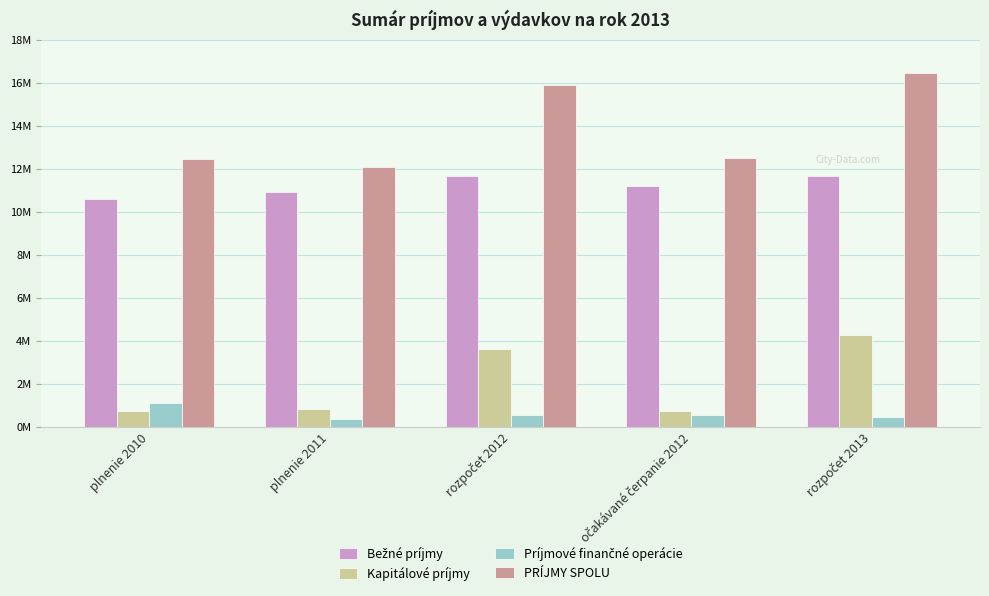

At which label is Príjmové finančné operácie closest to 723729?

rozpočet 2012